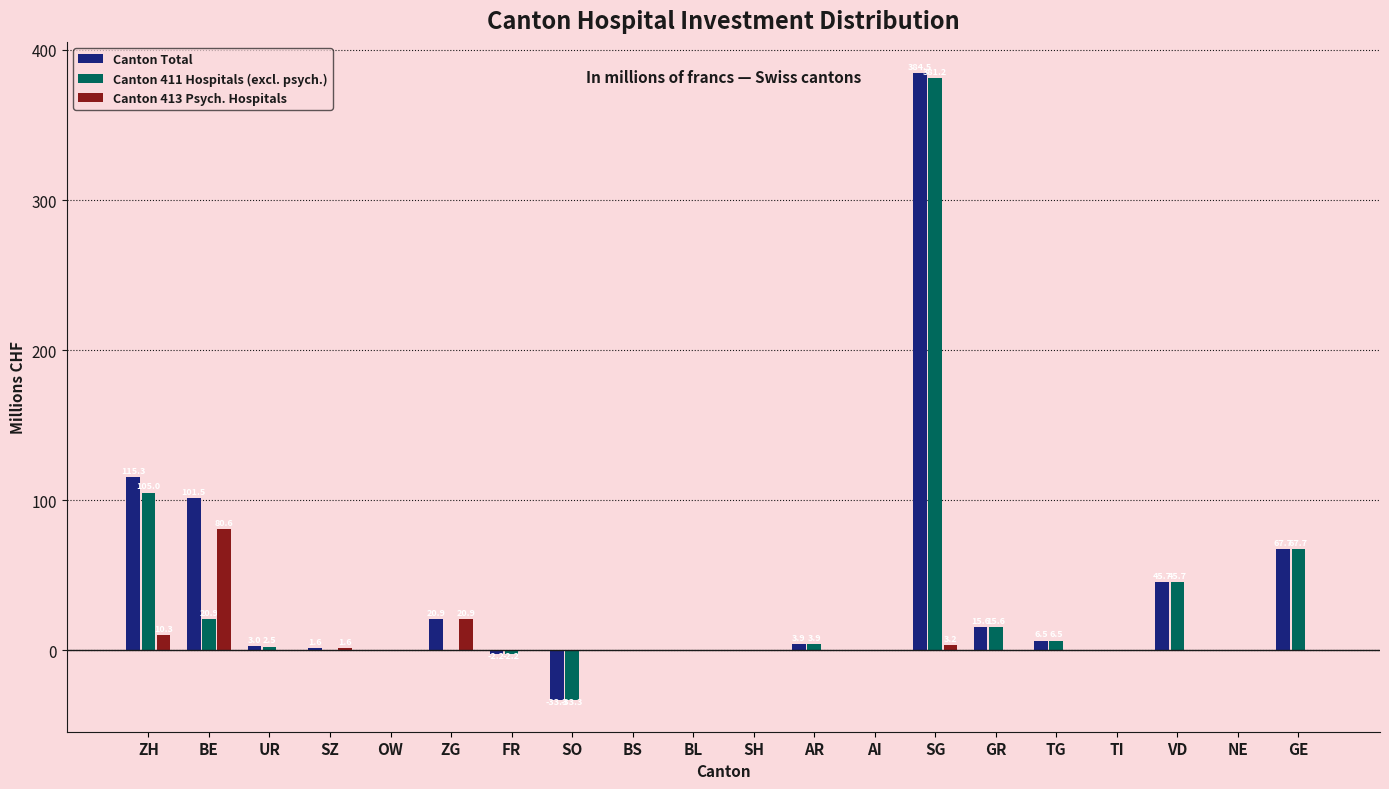

What is the sum of all Canton Total values?

731.7